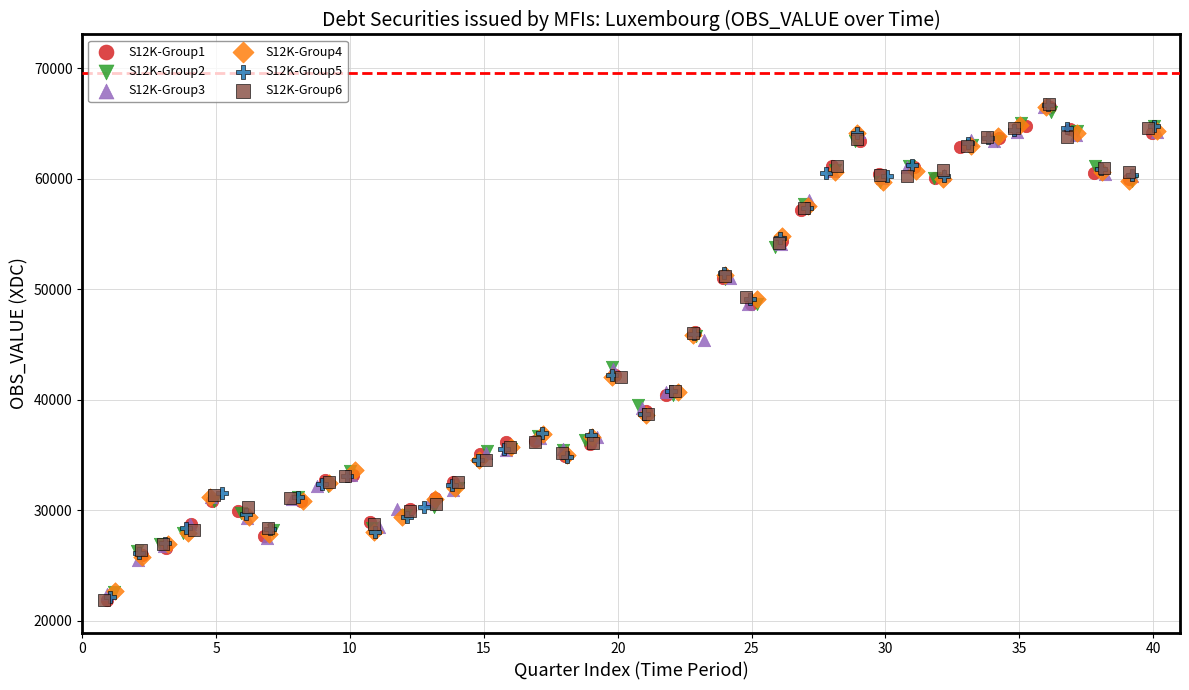

What are all the series names shown in the legend?

S12K-Group1, S12K-Group2, S12K-Group3, S12K-Group4, S12K-Group5, S12K-Group6